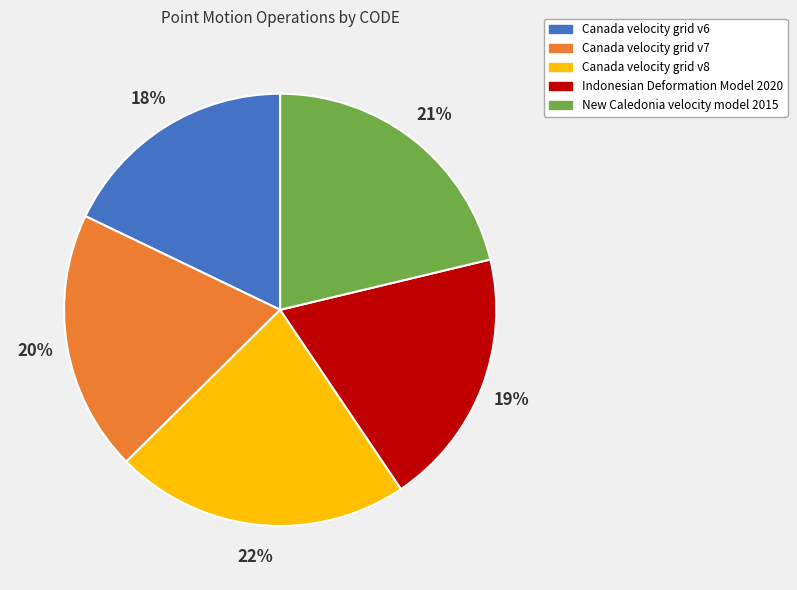

Is there a majority slice in this chart?

No